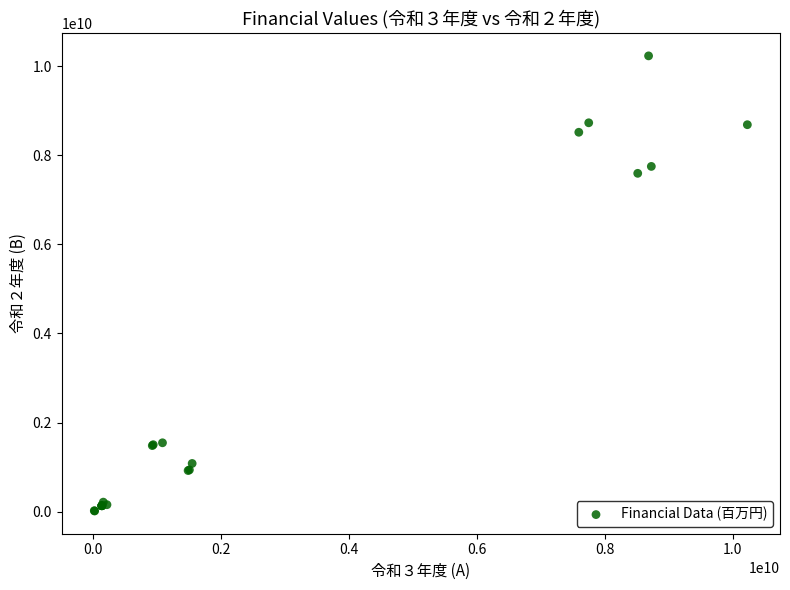

What Y value in the scatter plot is closest to 5123230799?

7594885000